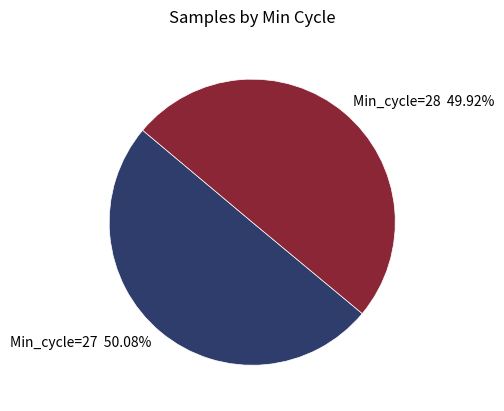

Approximately how many times larger is the value at Min_cycle=28 49.92% compared to Min_cycle=27 50.08%?

1.0